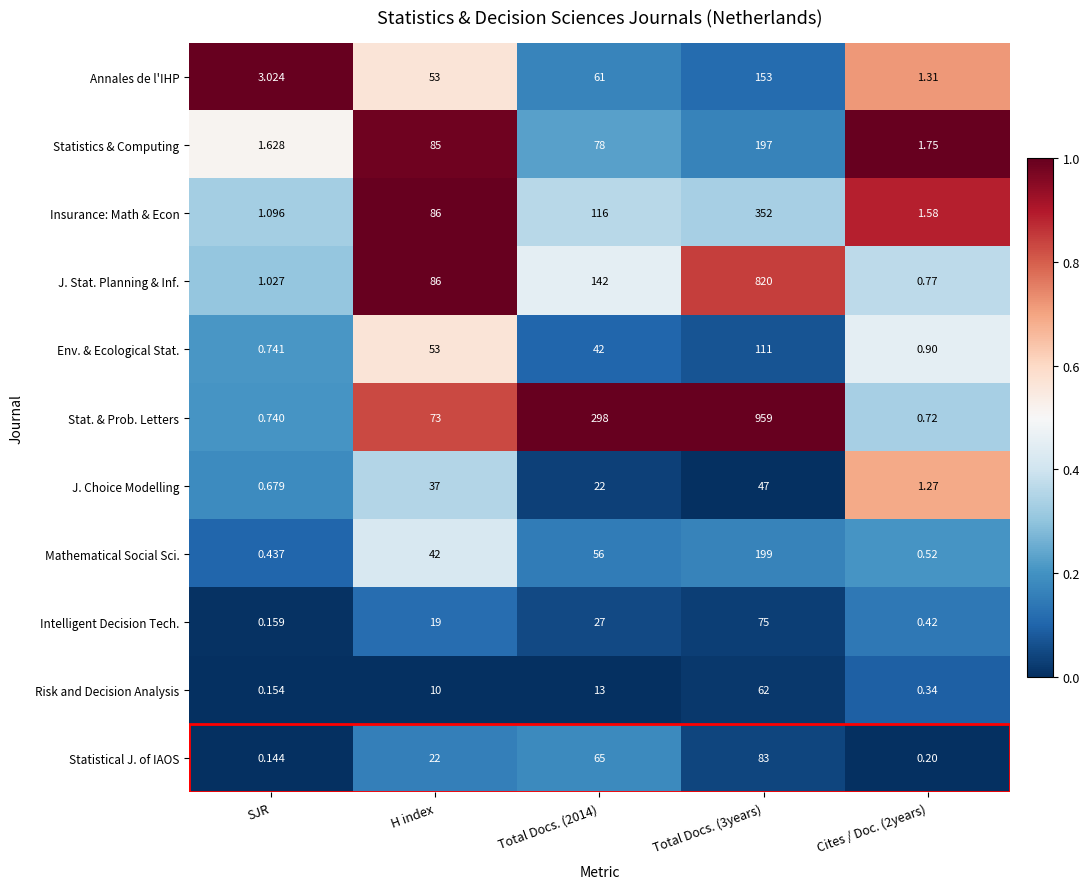

Which series has the largest range (max minus min)?

Stat. & Prob. Letters